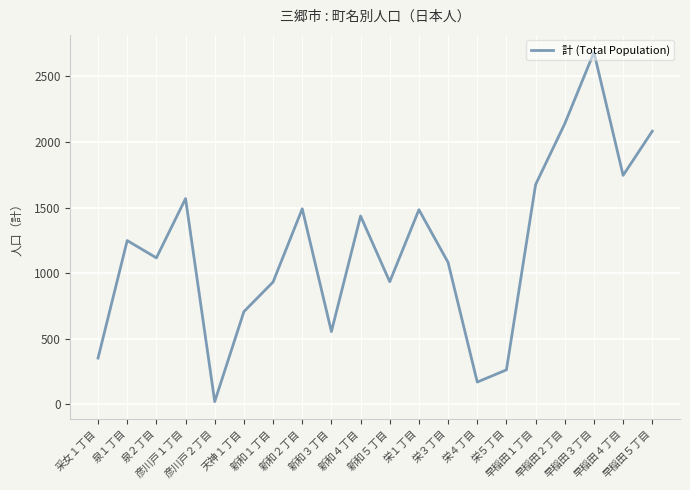

Does the chart display data point markers on the line(s)?

No